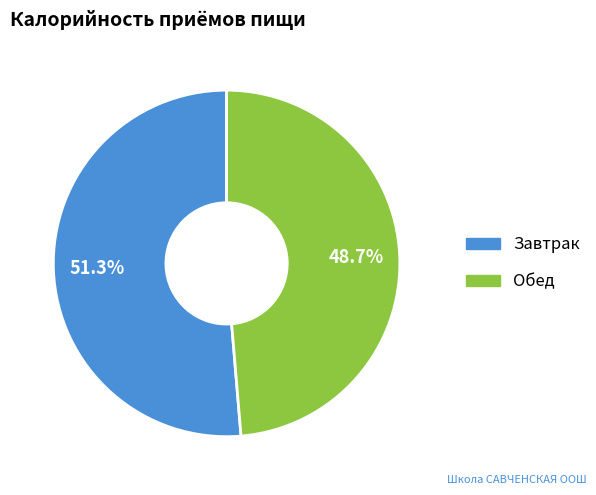

Is there any slice that represents more than half of the pie?

Yes